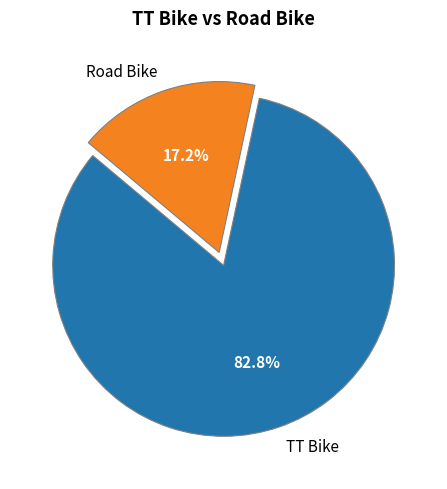

To the nearest percent, what portion does TT Bike represent?

83%